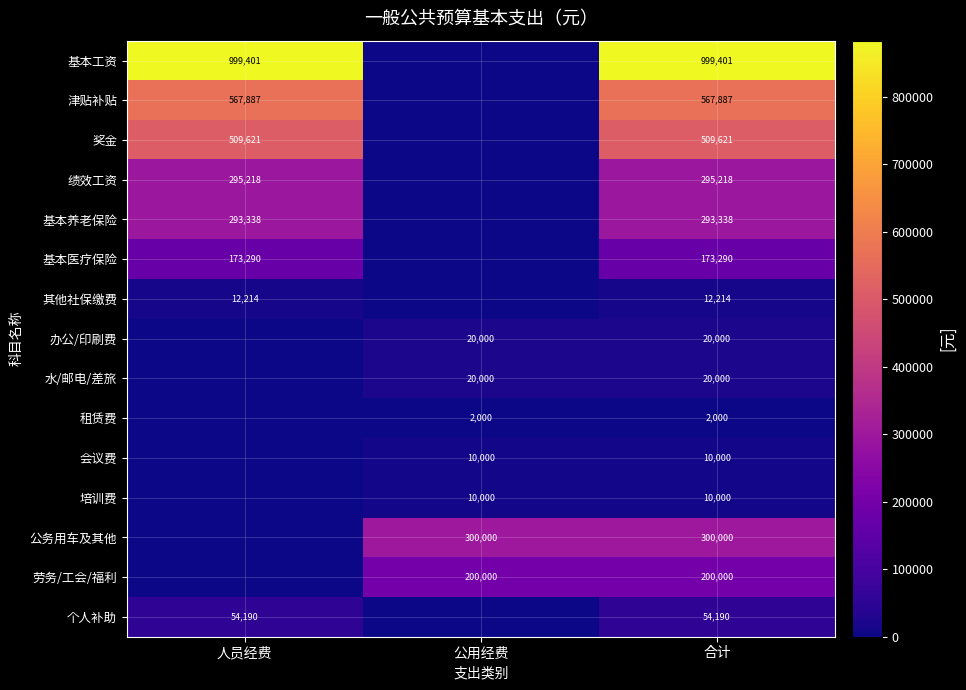

Is it true that 劳务/工会/福利 equals 200000 at 公用经费?

True